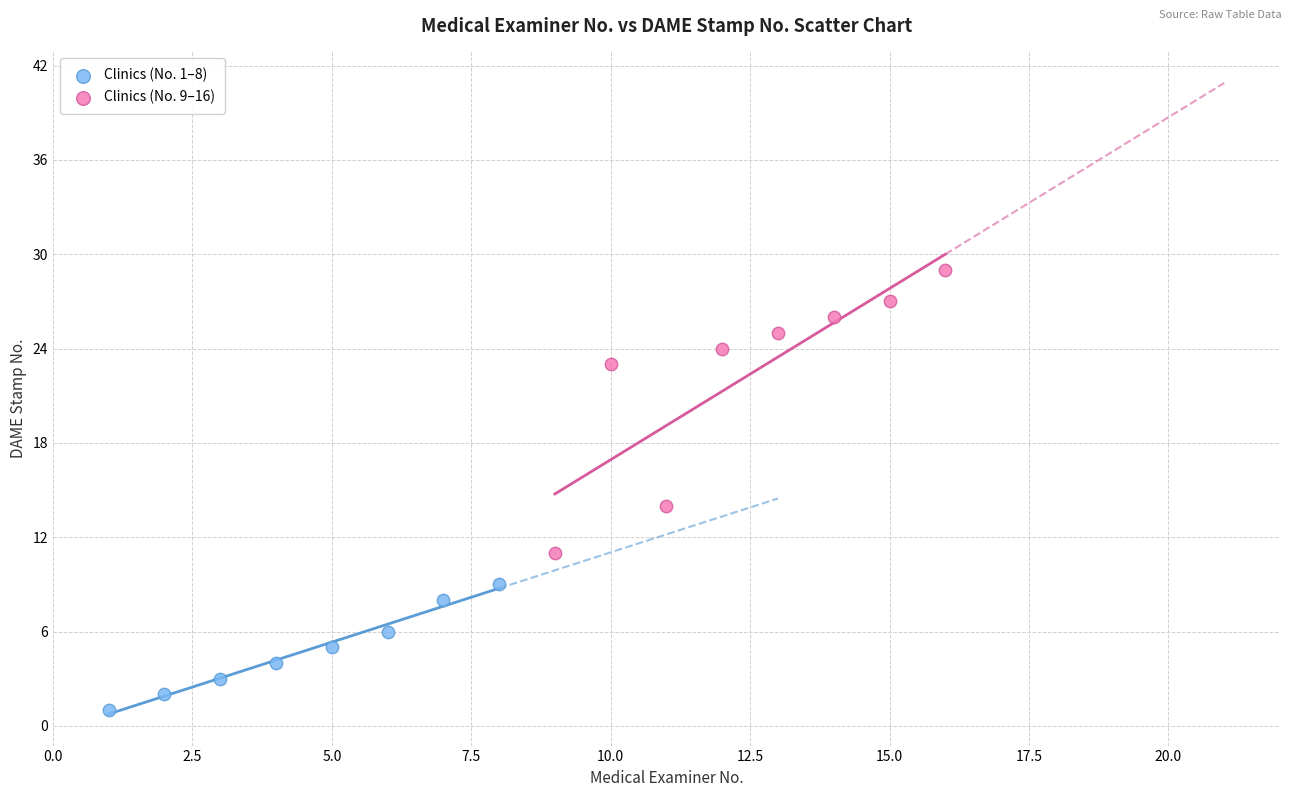

Which series contains the highest Y value?

Clinics (No. 9–16)